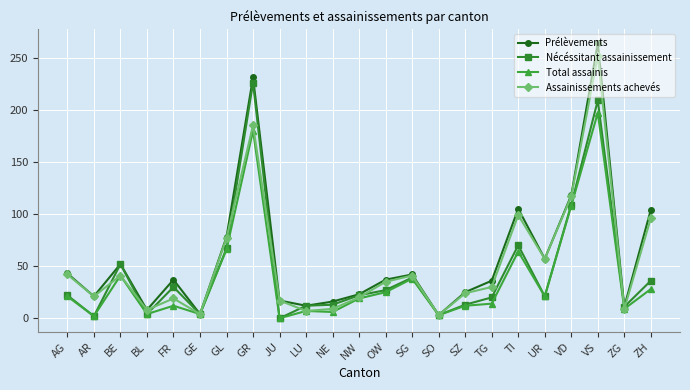

Which category has the highest value across all series?

VS